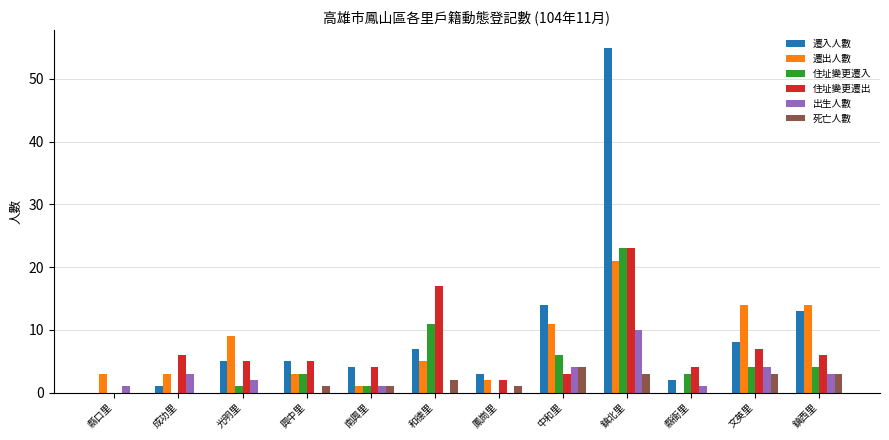

What is the sum of the 出生人數 values at 光明里 and 鳳崗里?

2